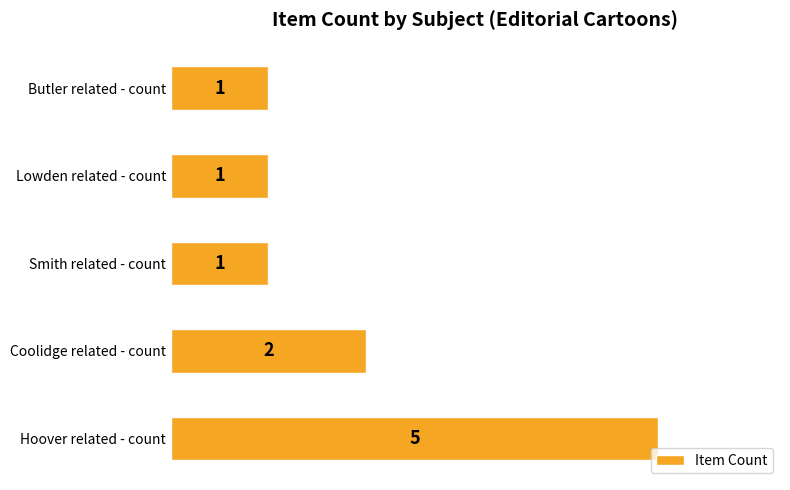

Reading top to bottom, what are all the values shown in this chart?

Butler related - count=1	Lowden related - count=1	Smith related - count=1	Coolidge related - count=2	Hoover related - count=5